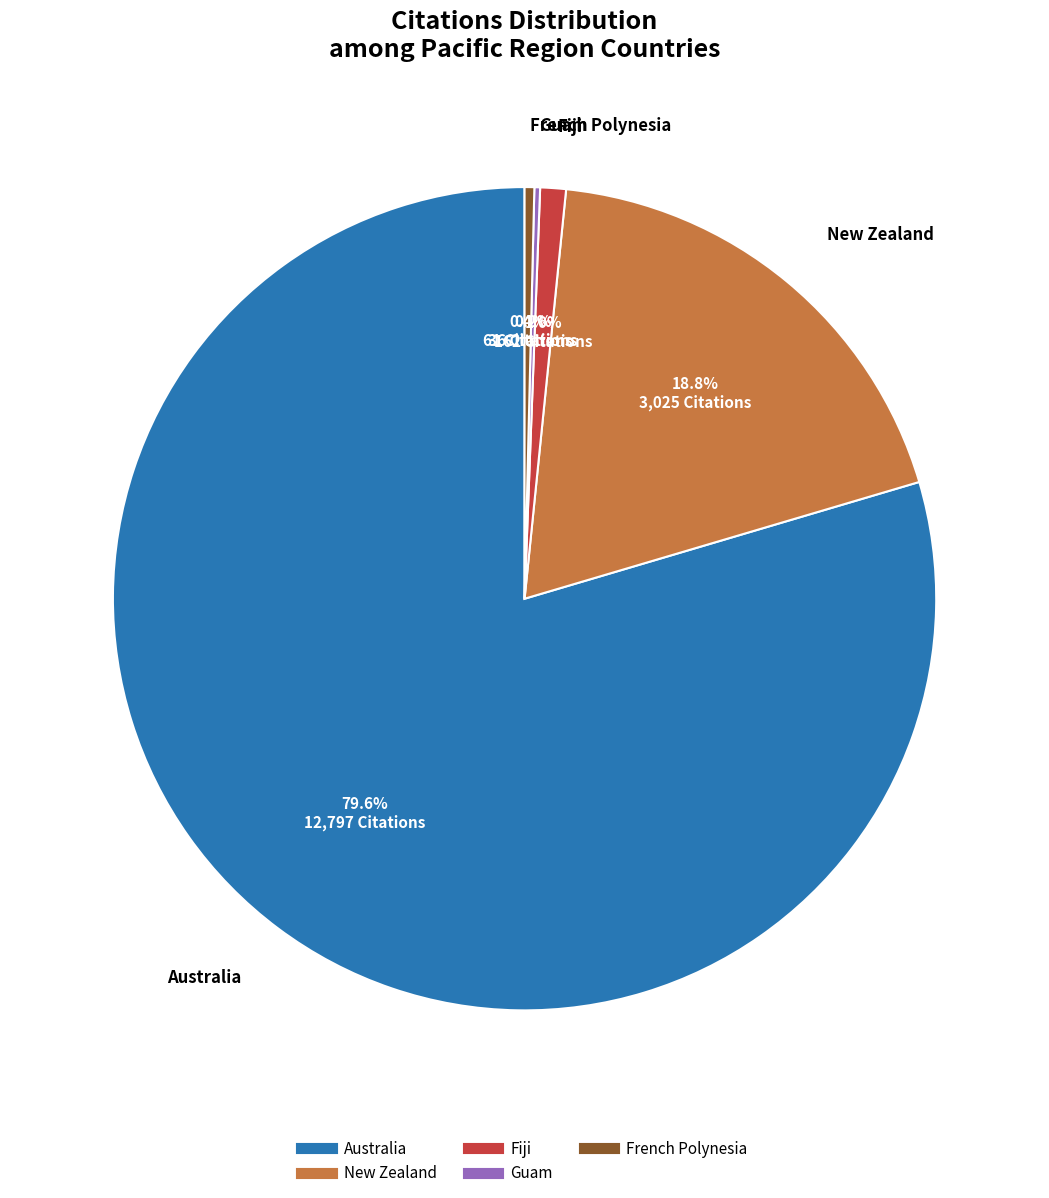

To the nearest percent, what portion does Australia represent?

80%